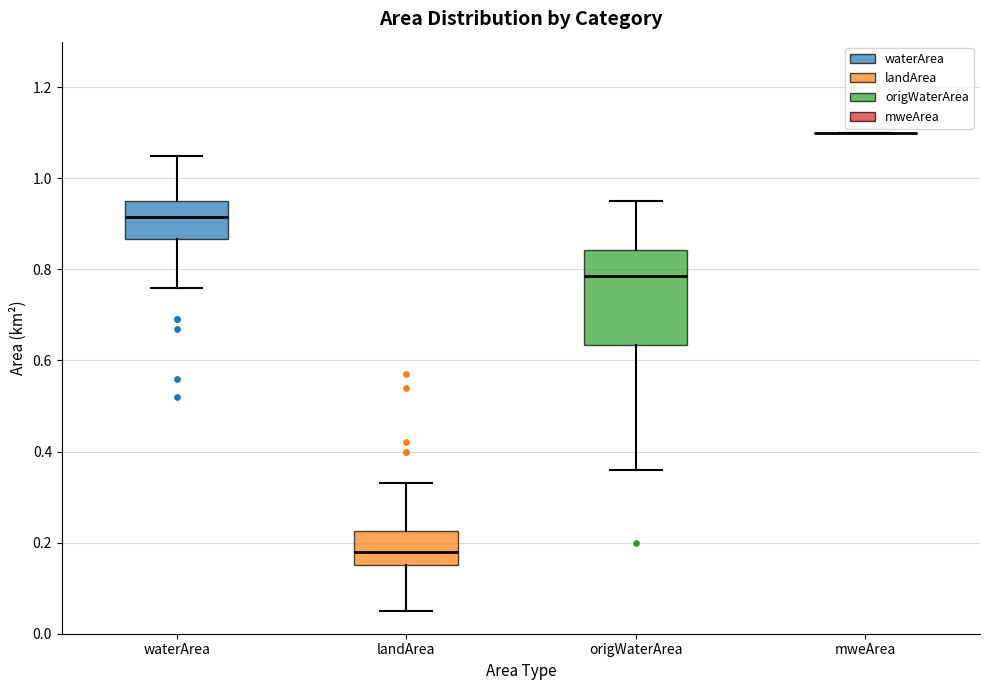

Where is the upper edge of the box for waterArea on the y-axis? The values are not printed on the chart, so give them approximately, as read against the axis.

0.96